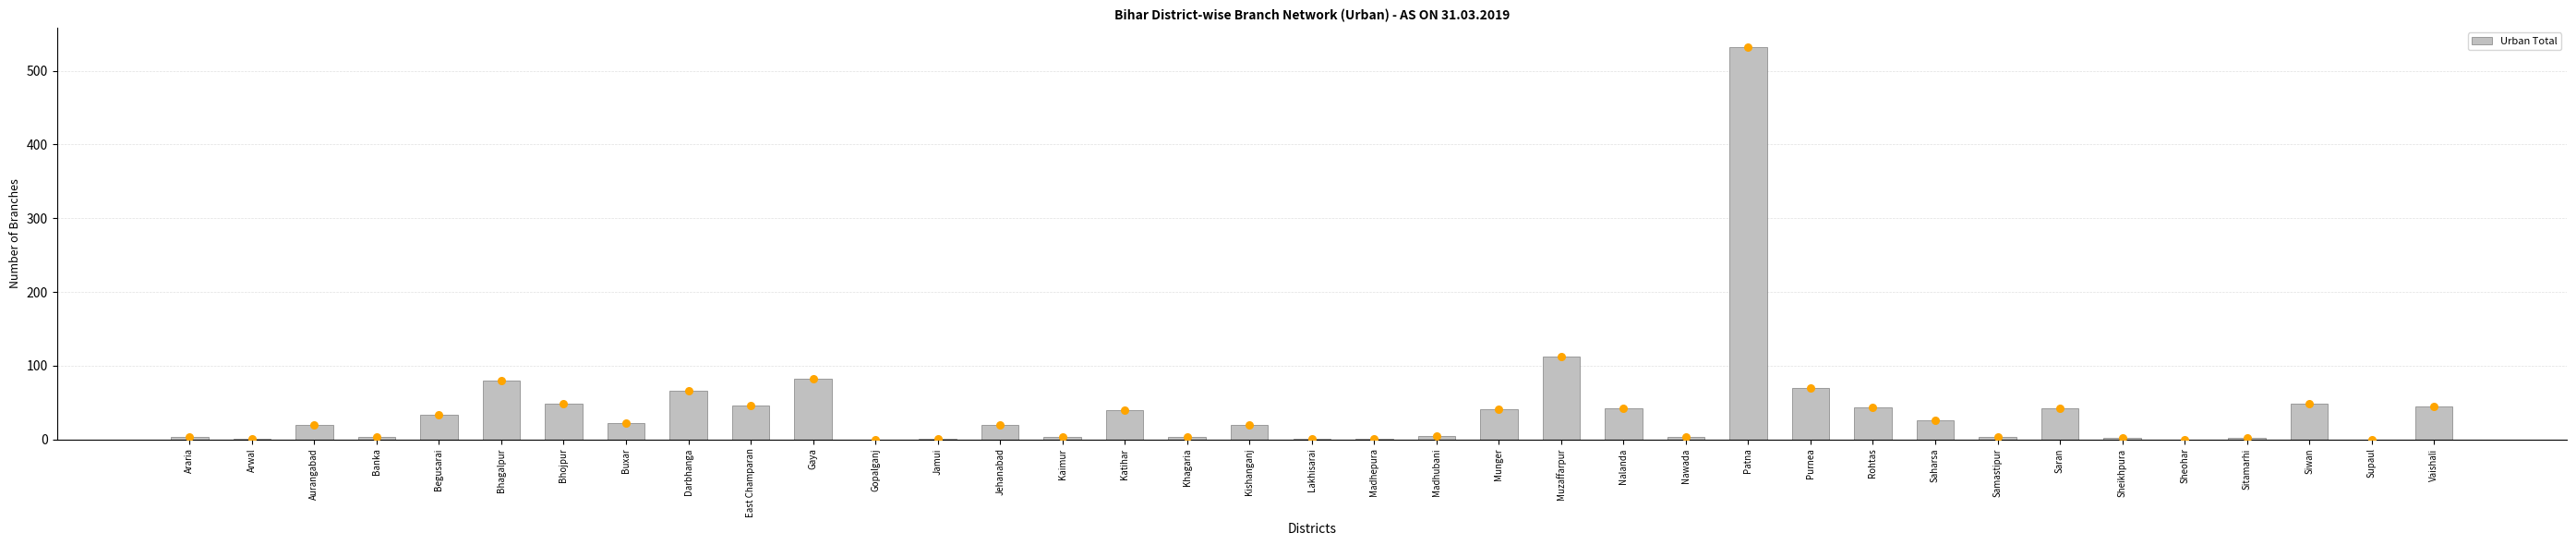

What is the ratio of the value at Araria to the value at Siwan?

0.1